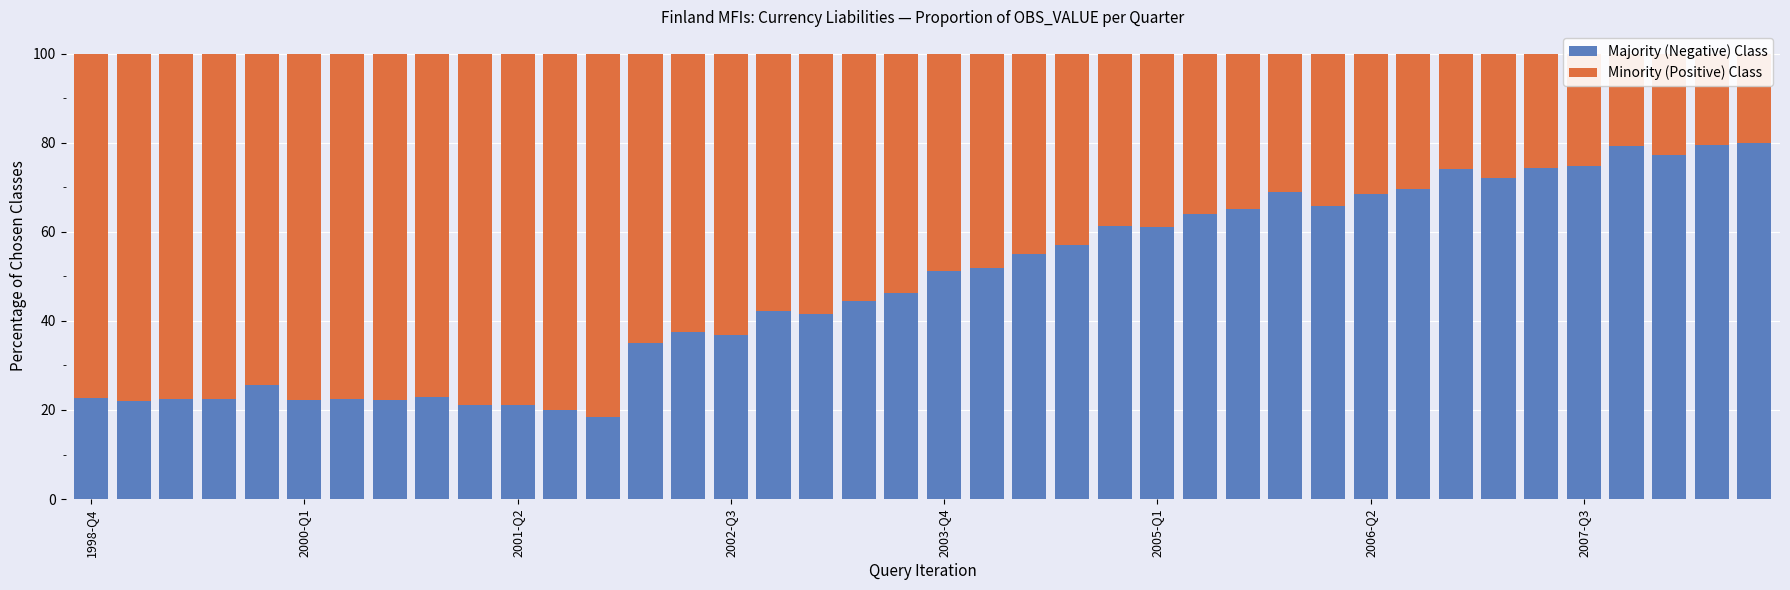

True or false: Majority (Negative) Class has a value of 13.6 at 2000-Q1.

False